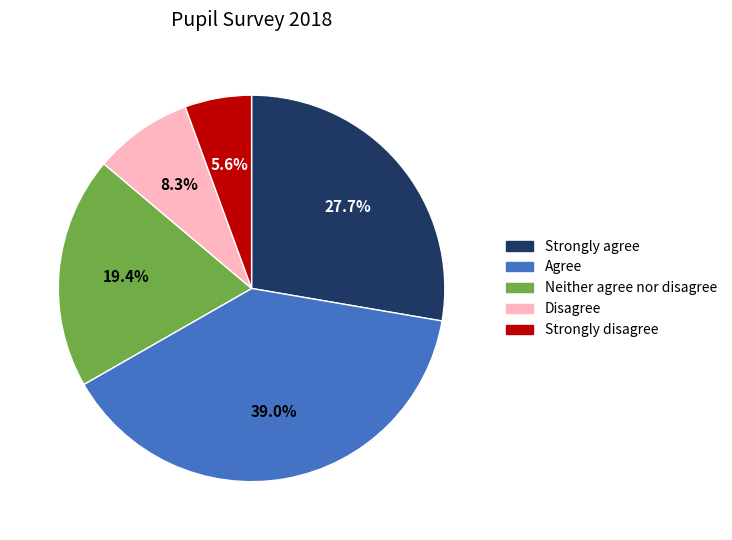

Is there a majority slice in this chart?

No